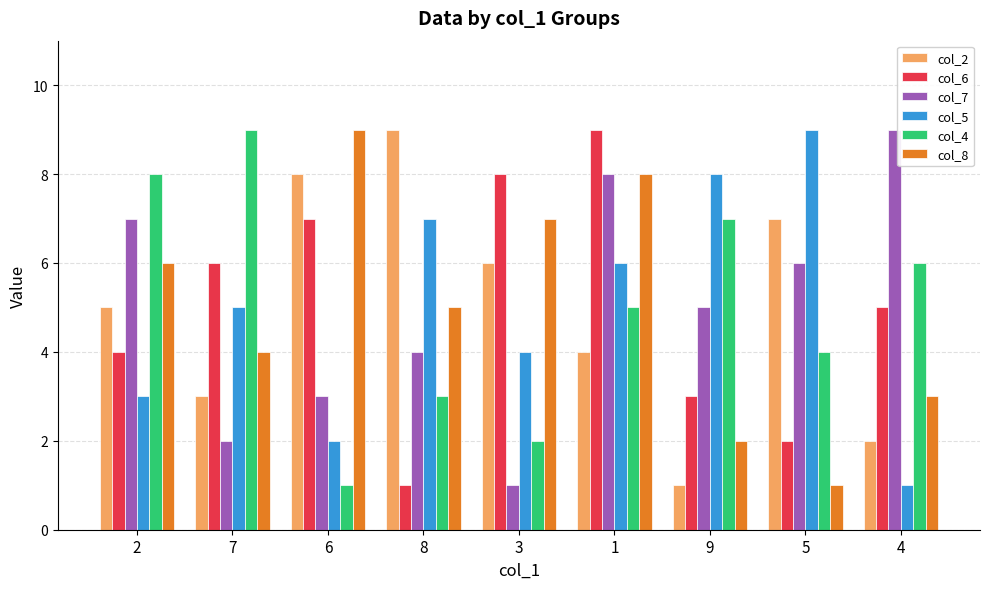

Is it true that col_8 equals 1 at 5?

True